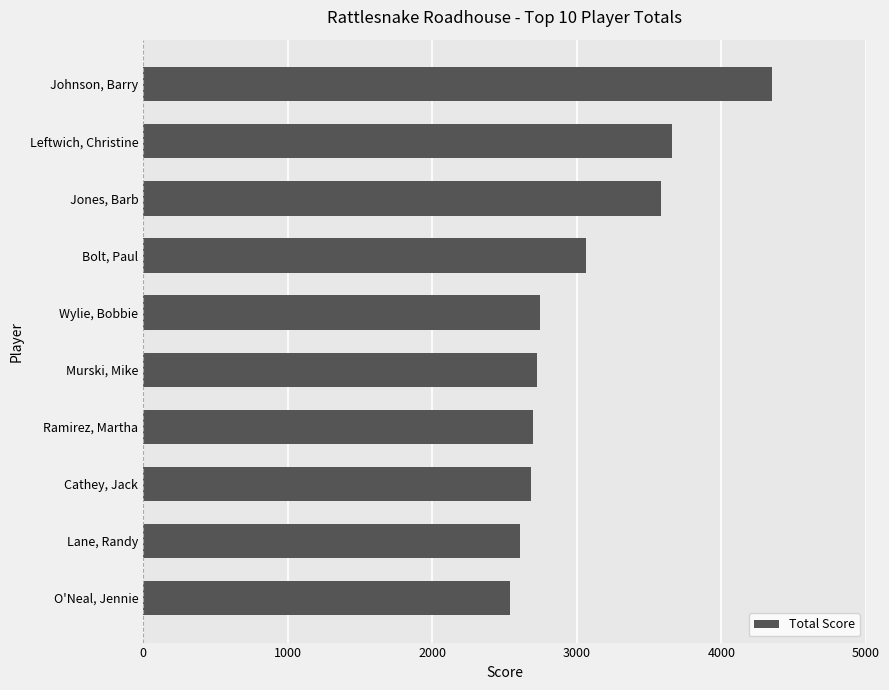

How many data points are less than 2745?

5